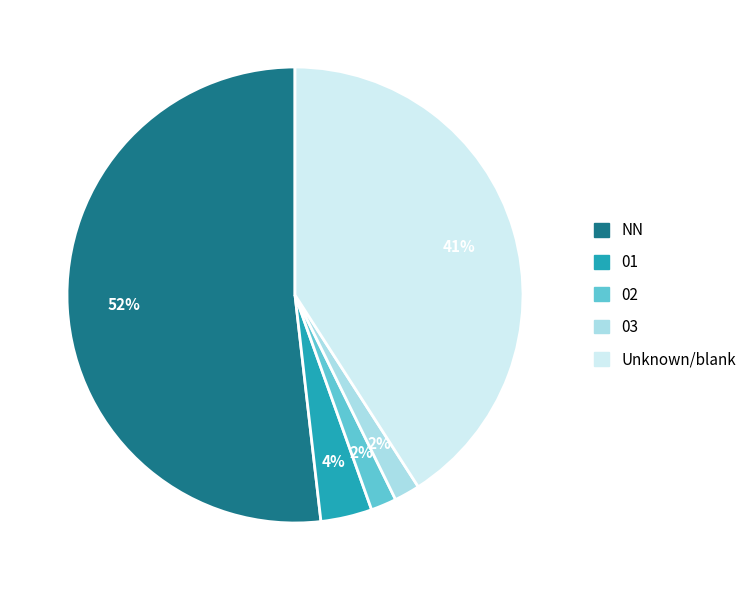

Which category has the biggest portion of the pie?

NN